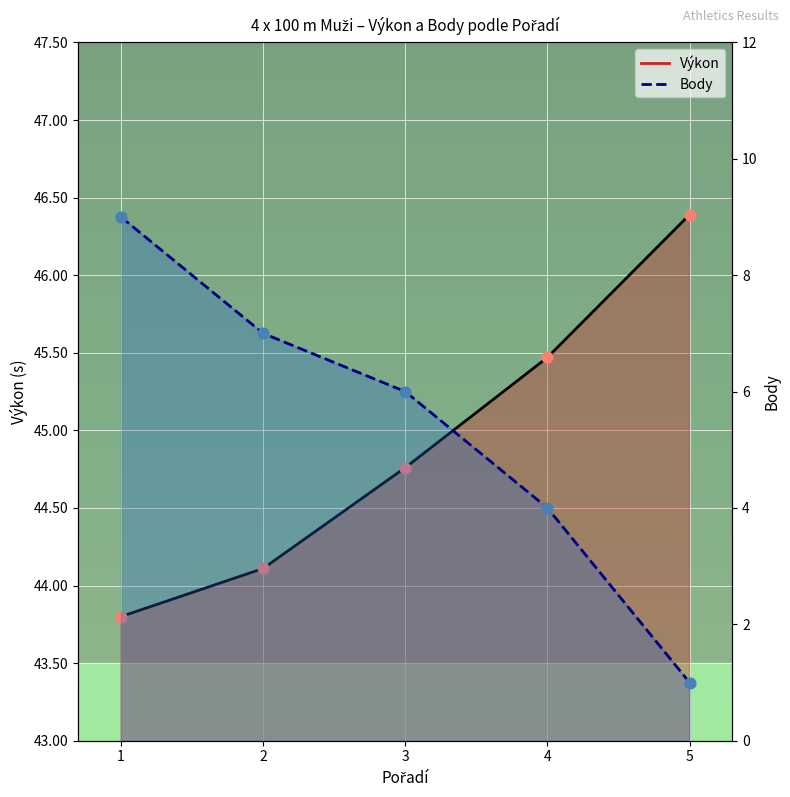

Which series has the widest spread of Y values?

Body